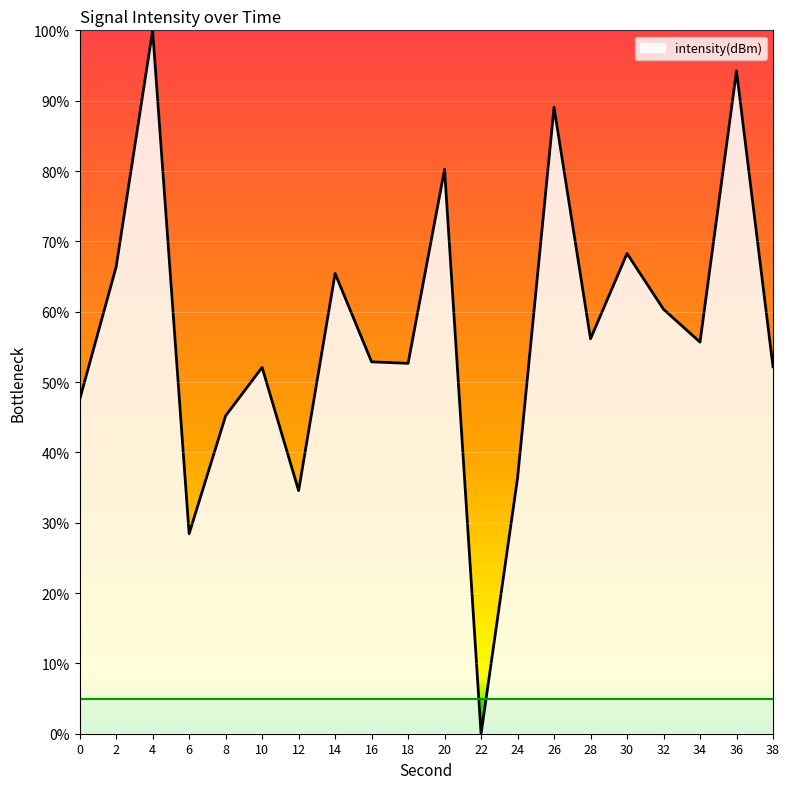

What is the maximum value shown in the chart?

100.0